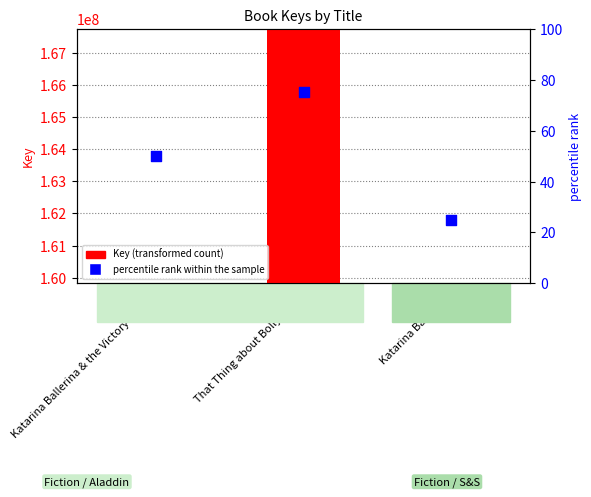

What are all the series names shown in the legend?

Key (transformed count), percentile rank within the sample